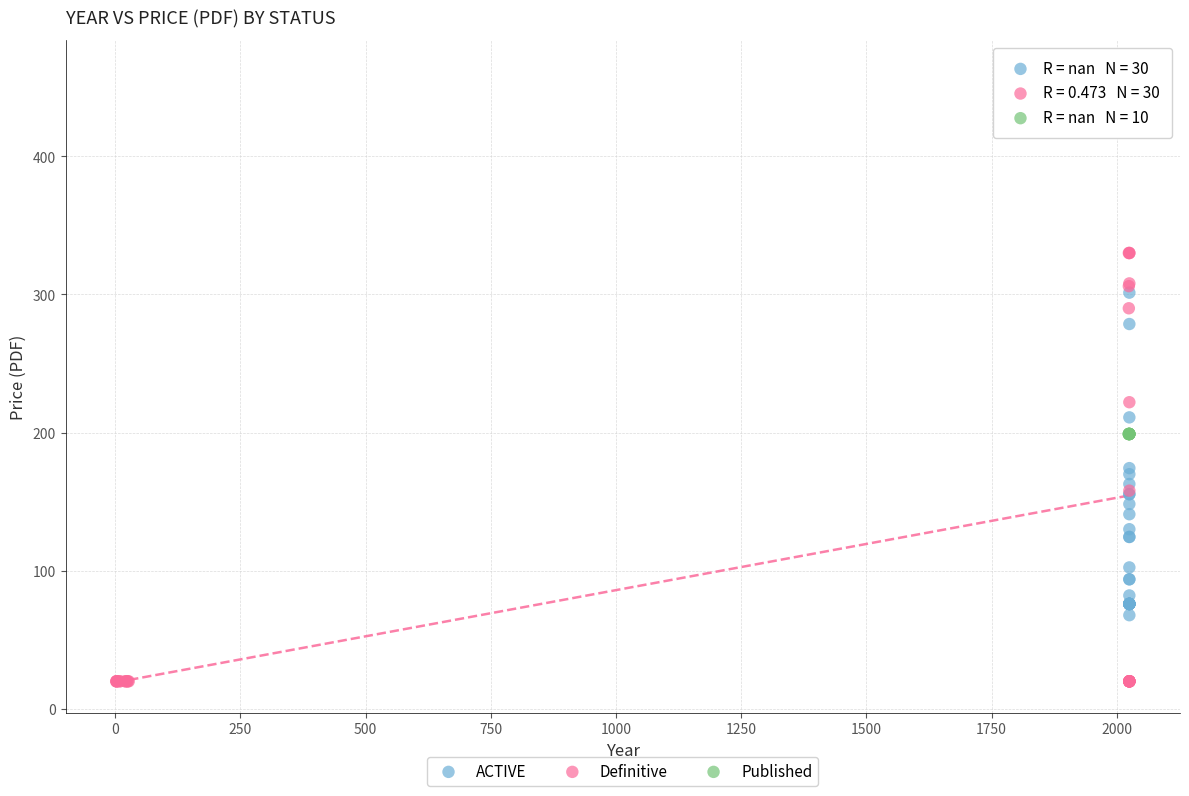

Which series reaches the minimum Y coordinate?

Definitive